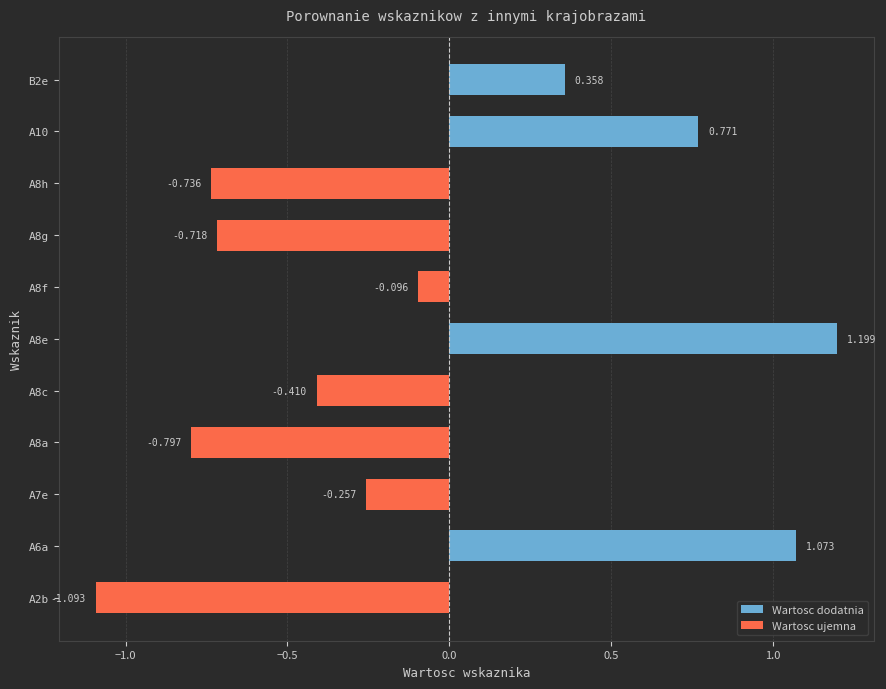

How many bars are there in total?

11